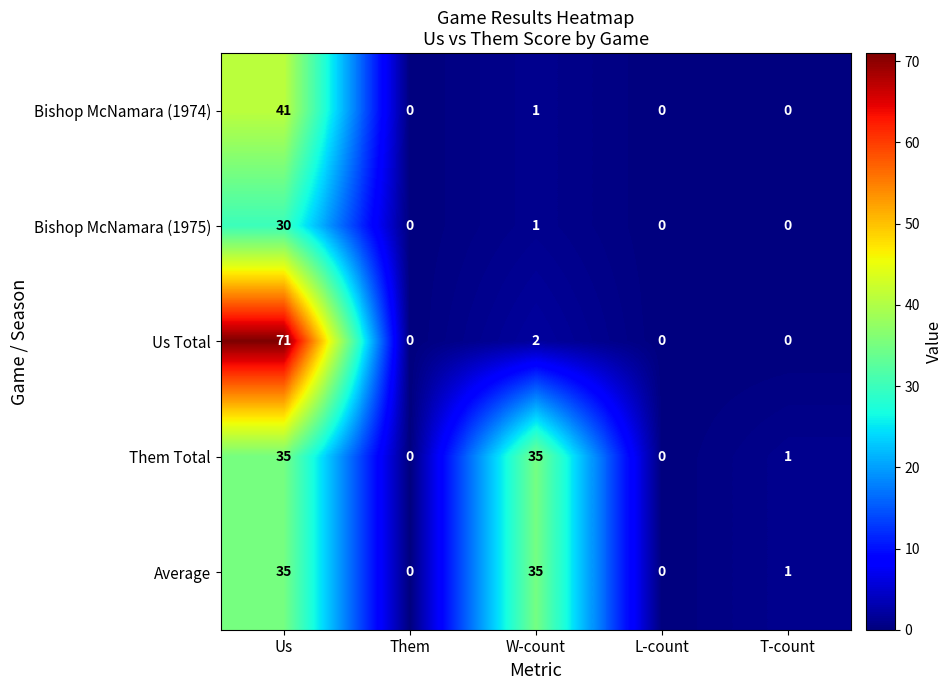

Which series has the largest total across all categories?

Us Total